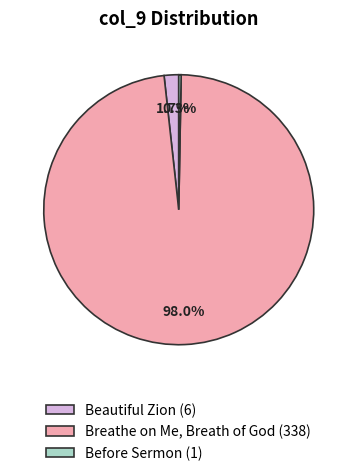

To the nearest percent, what is the average slice percentage?

33%